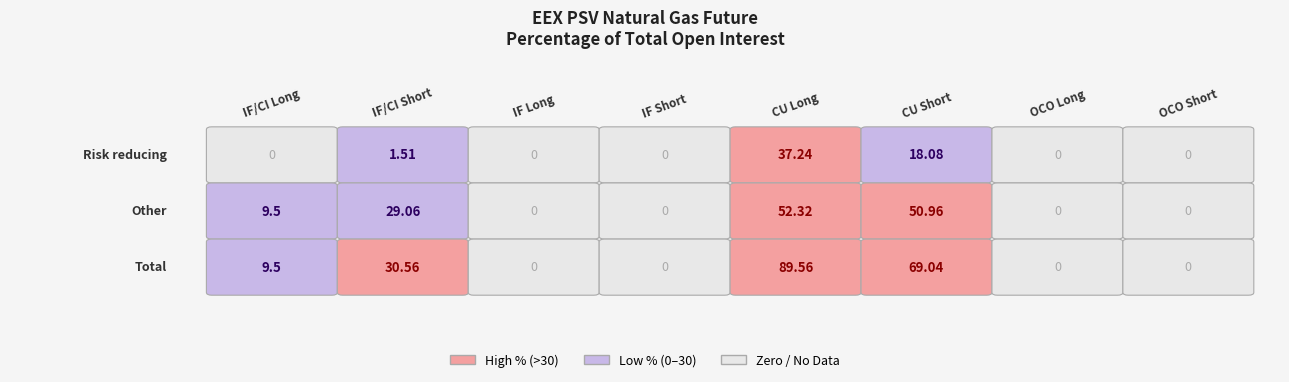

What is the average value of the Total series?

24.8